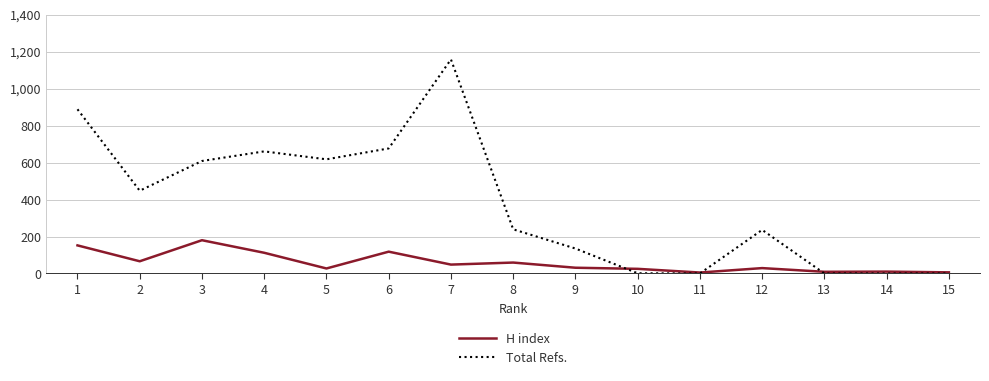

What is the highest value of the Total Refs. series?

1159